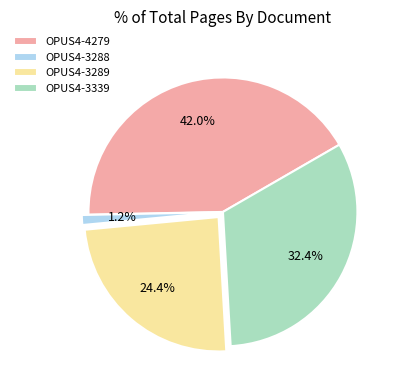

To the nearest percent, what percentage of the pie is OPUS4-3289?

24%